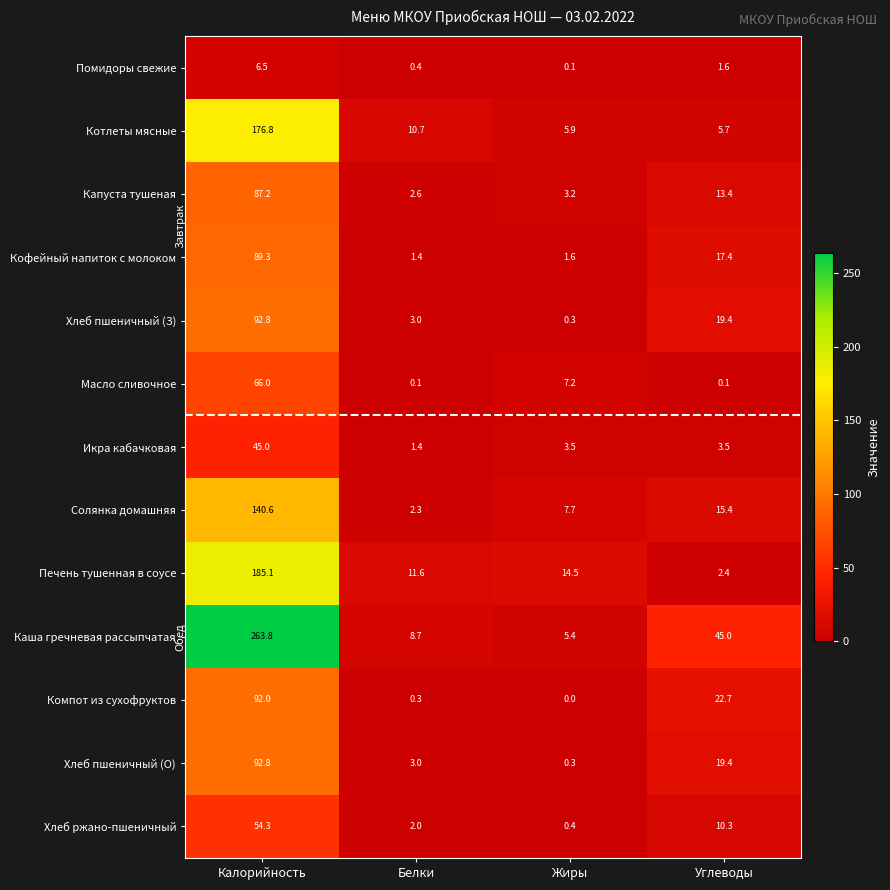

How many distinct data groups are displayed?

13